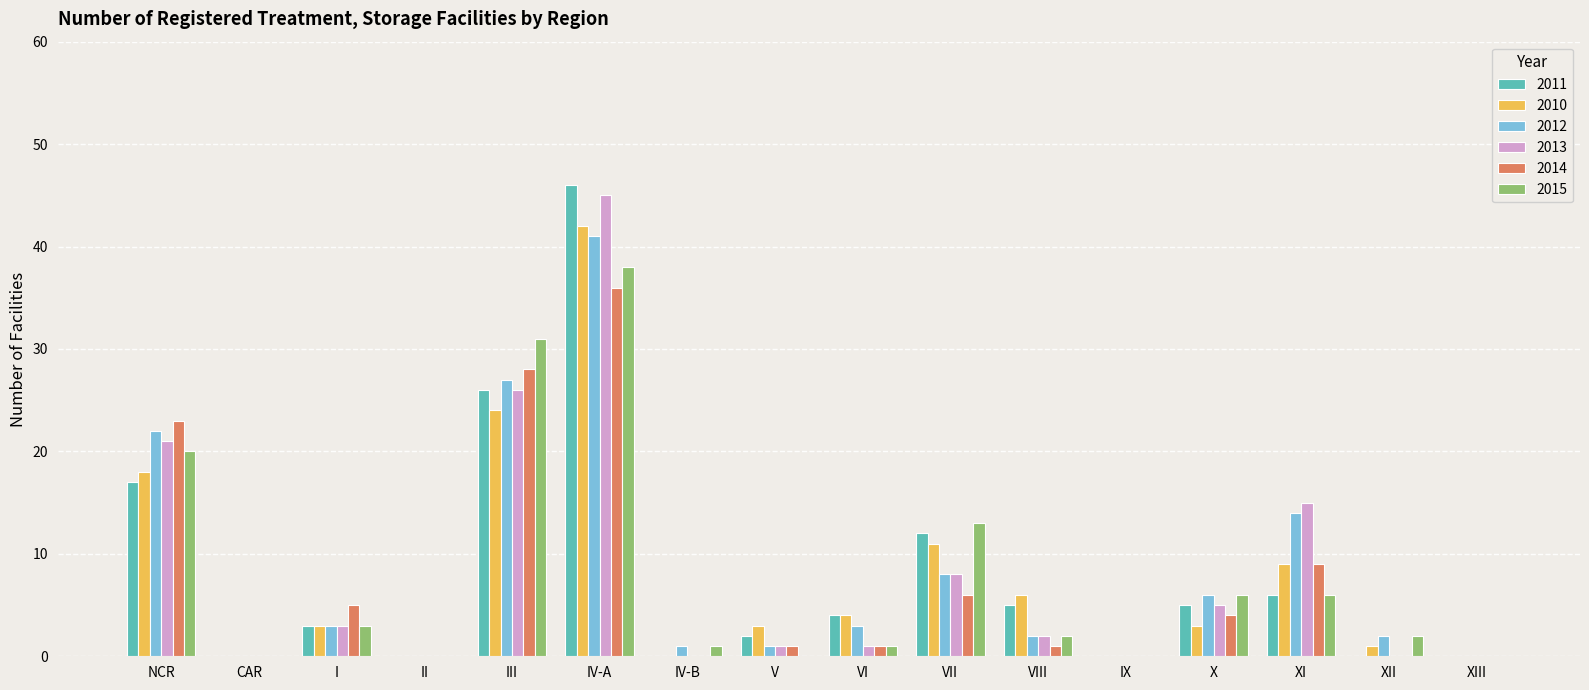

At which category is the sum across all series the highest?

IV-A